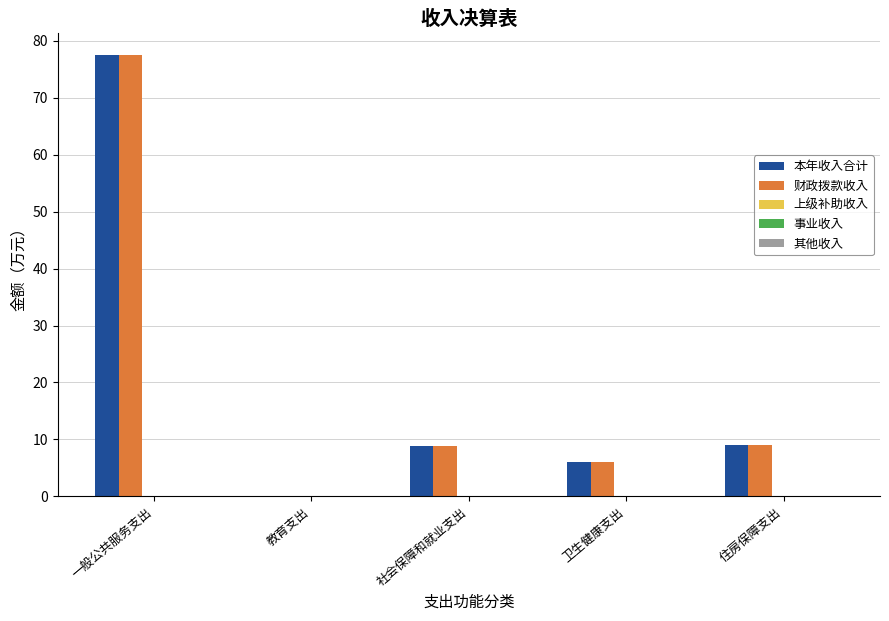

What is the total value across all series at 住房保障支出?

18.0